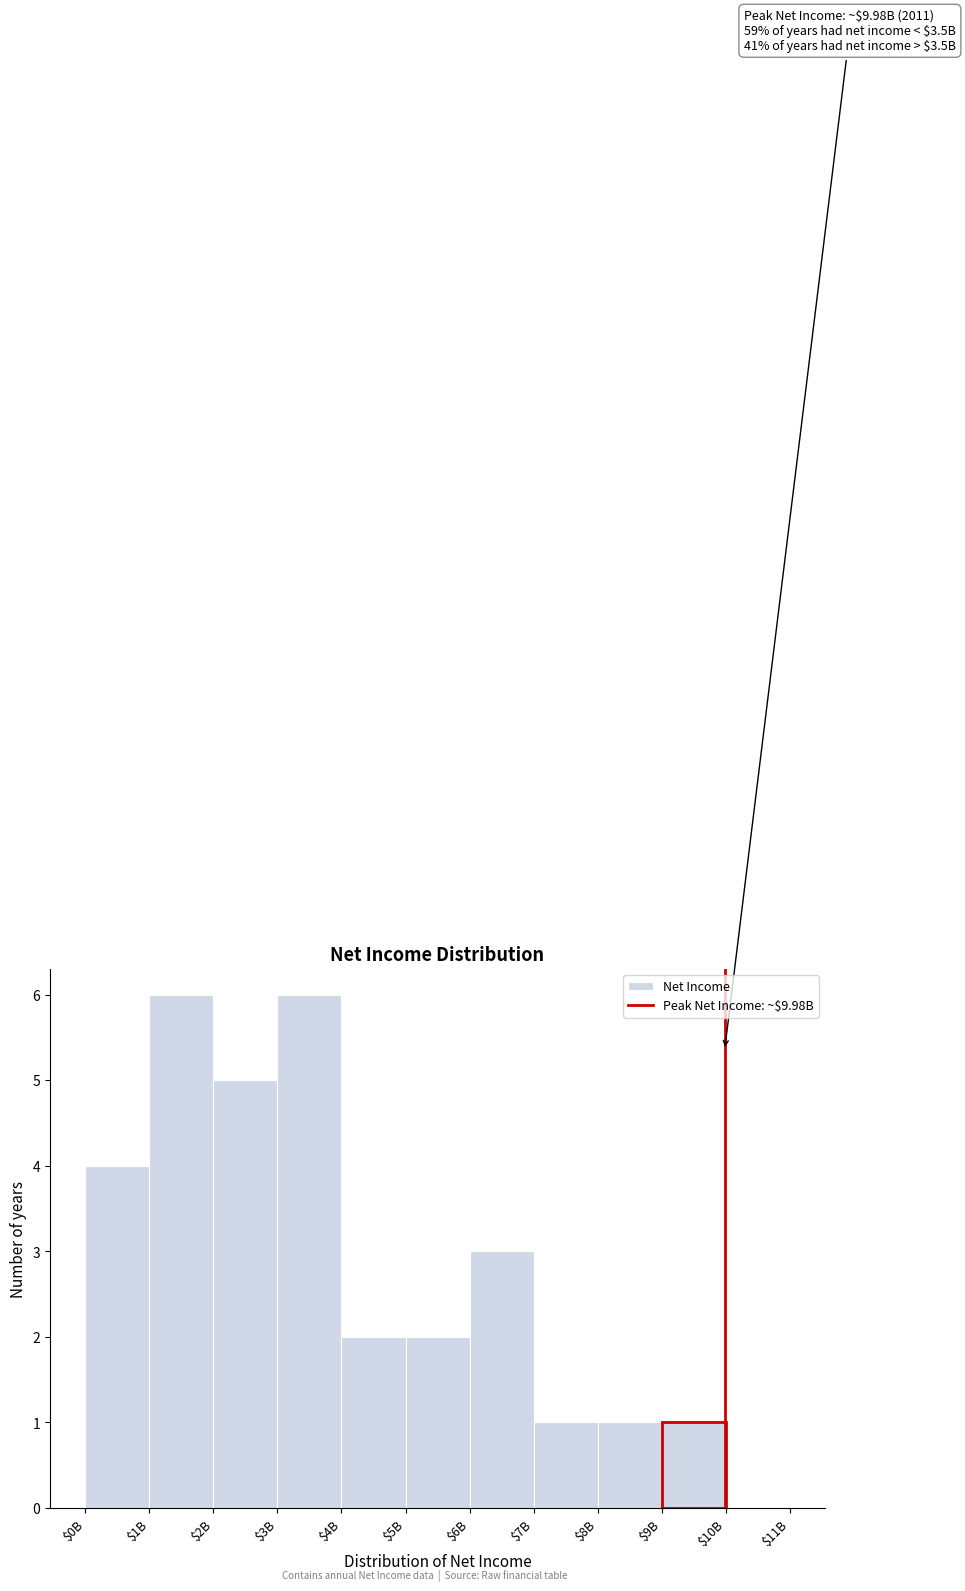

The value at $9B is 1. True or false?

True